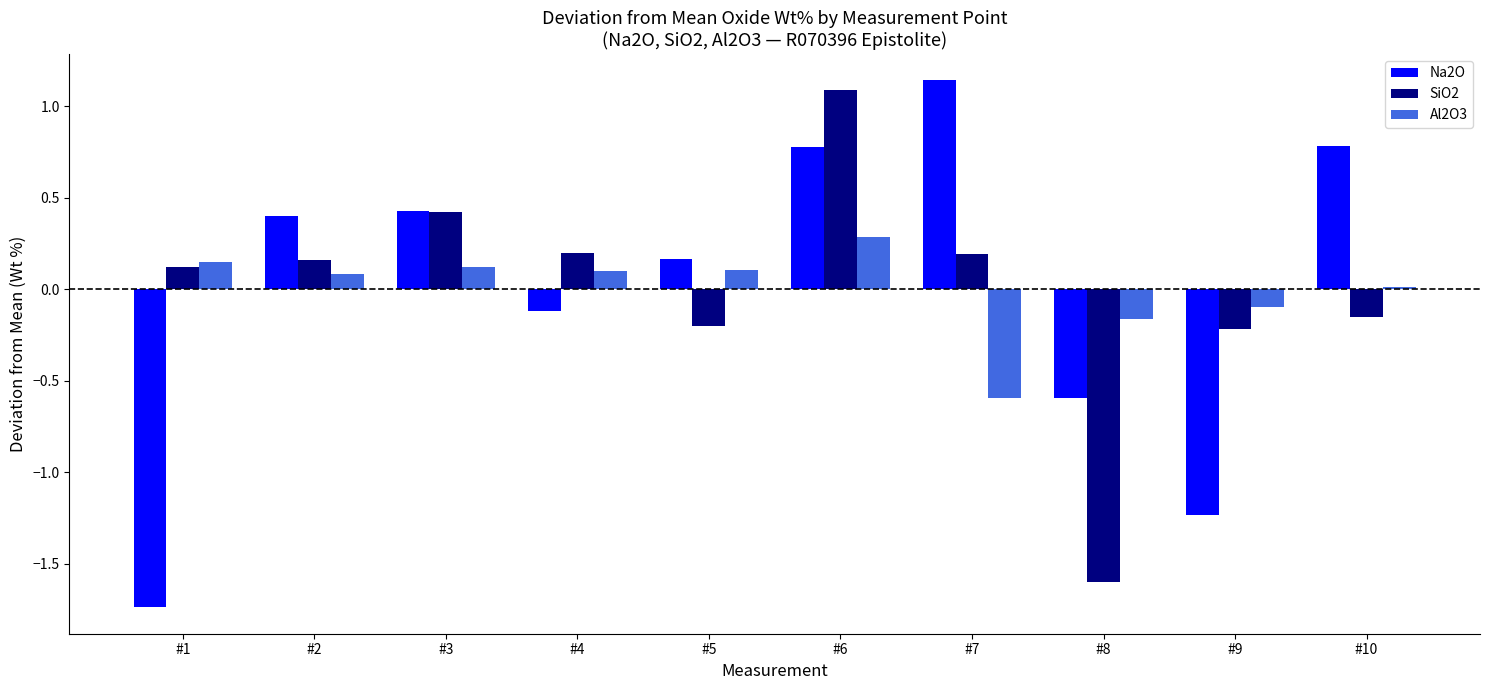

Is the value of Al2O3 at #10 greater than the value of Na2O at #10?

No